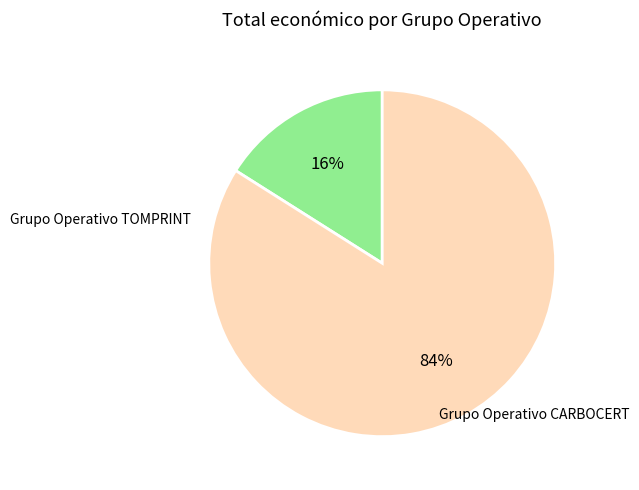

Is there a majority slice in this chart?

Yes